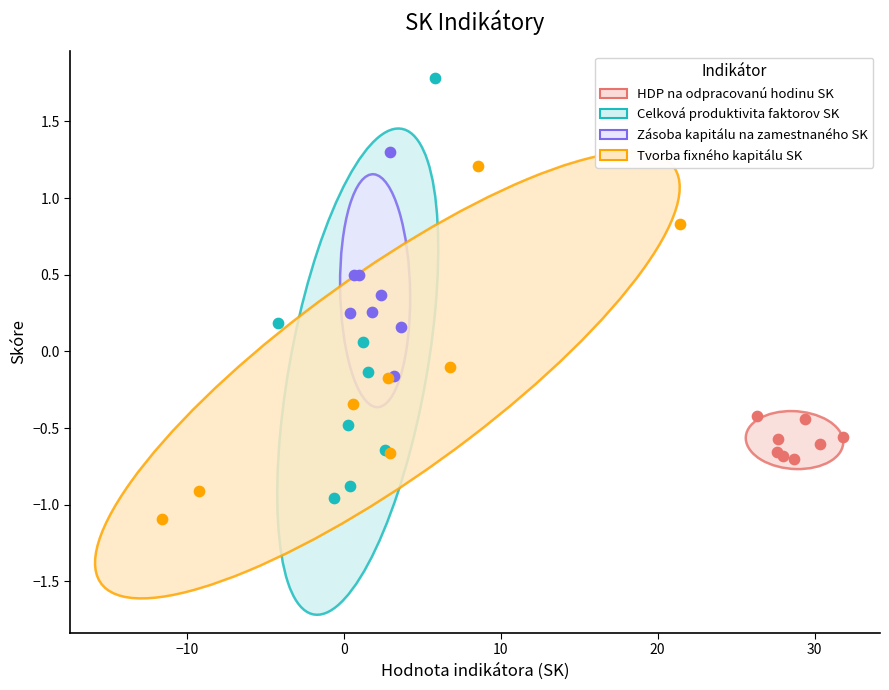

Which series reaches the maximum Y coordinate?

Celková produktivita faktorov SK